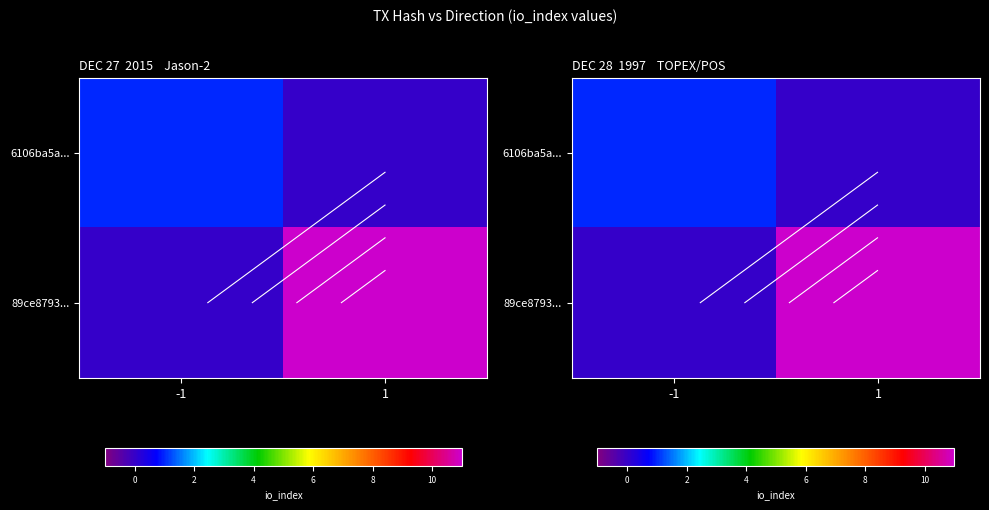

What is the difference between the 6106ba5a... values at 1 and -1?

1